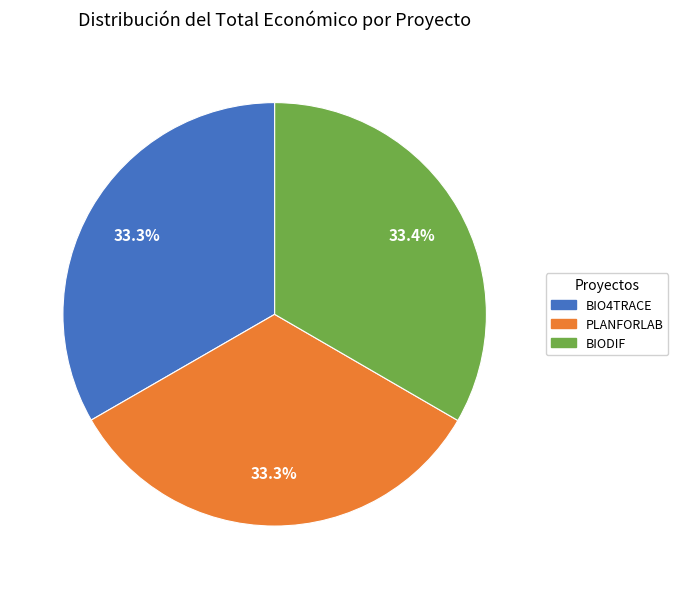

What is the ratio of the value at BIODIF to the value at BIO4TRACE?

1.0